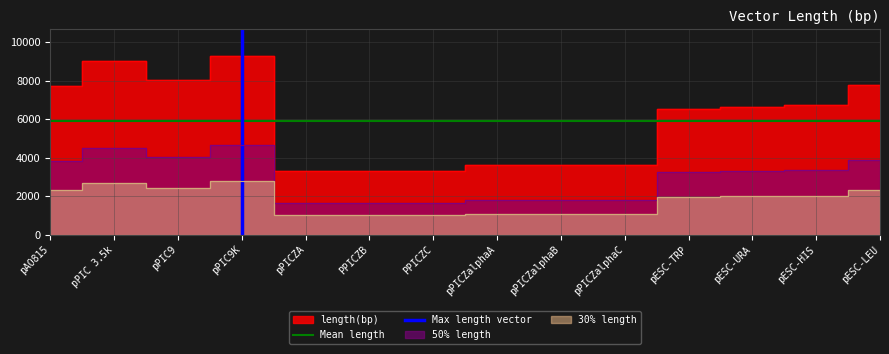

What is the label of the 2nd point from the left?

pPIC 3.5k